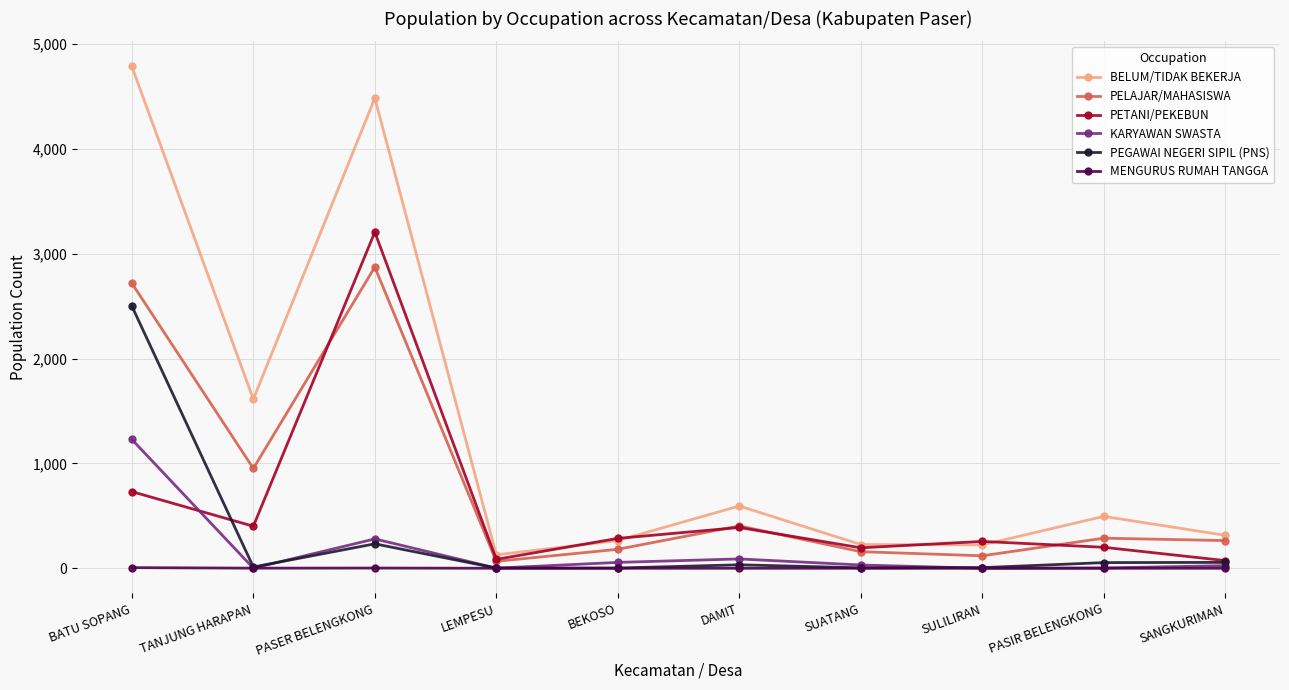

True or false: PETANI/PEKEBUN has more than 1 interior local peaks.

True